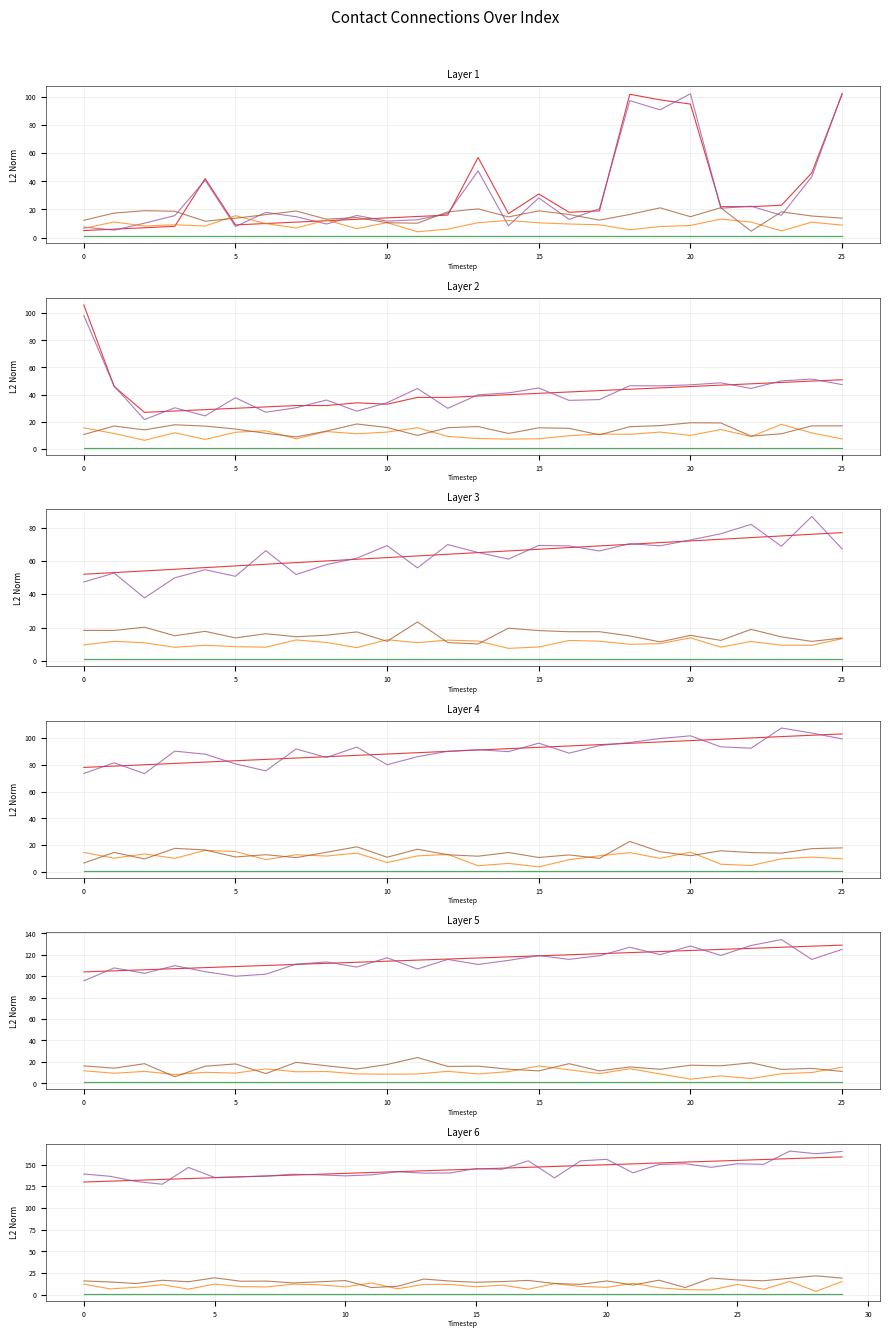

At which category does the chart reach its peak across all series?

27